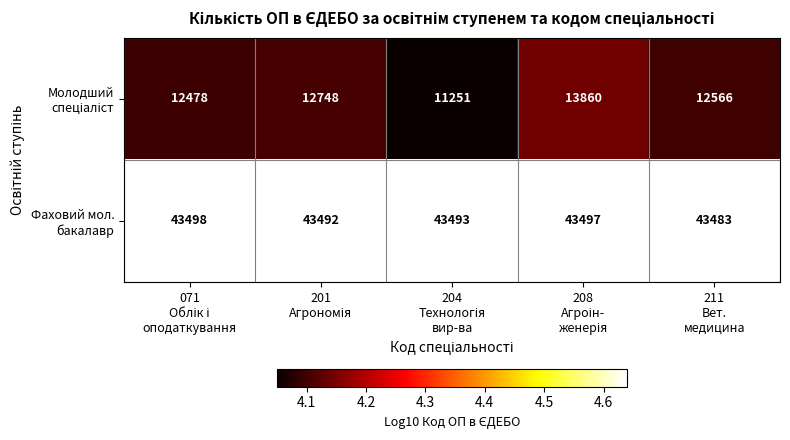

Count the number of data series in this chart.

2